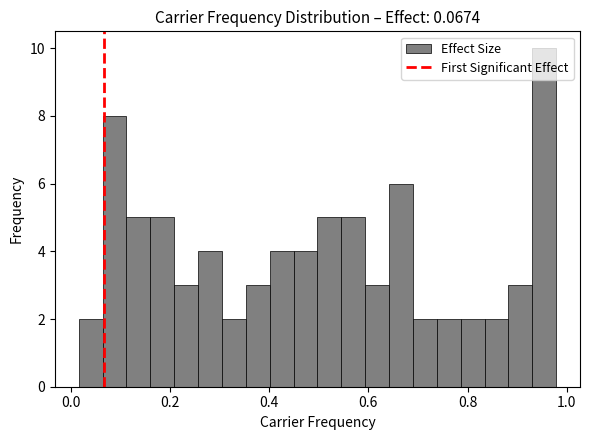

Read against the x-axis, roughly where is the centre of the tallest bar?

0.96